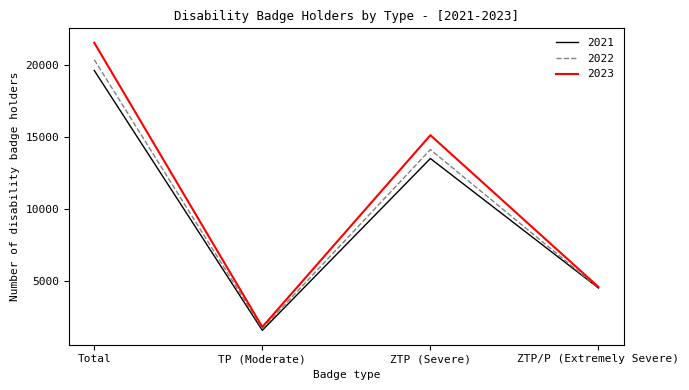

Which series has the largest total across all categories?

2023